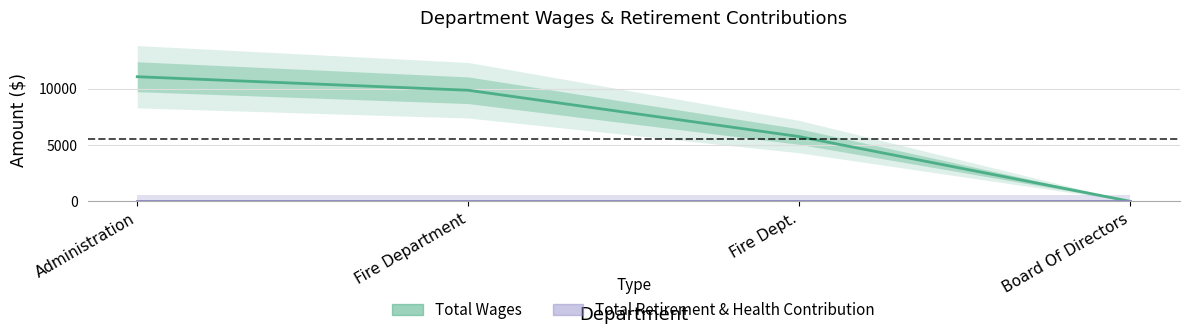

Reading left to right, what are all the values shown in this chart?

Total Wages: Administration=11050	Fire Department=9850	Fire Dept.=5740	Board Of Directors=0
Total Retirement & Health Contribution: Administration=0	Fire Department=0	Fire Dept.=0	Board Of Directors=0